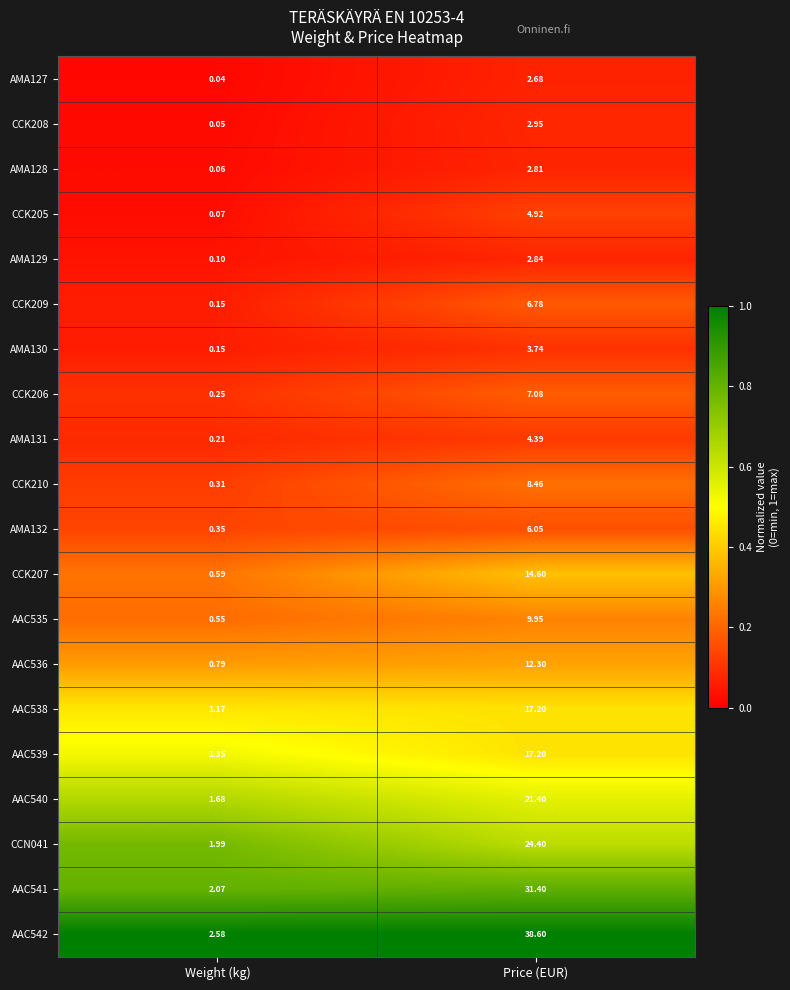

Where does the AAC542 series first go above 38?

Price (EUR)